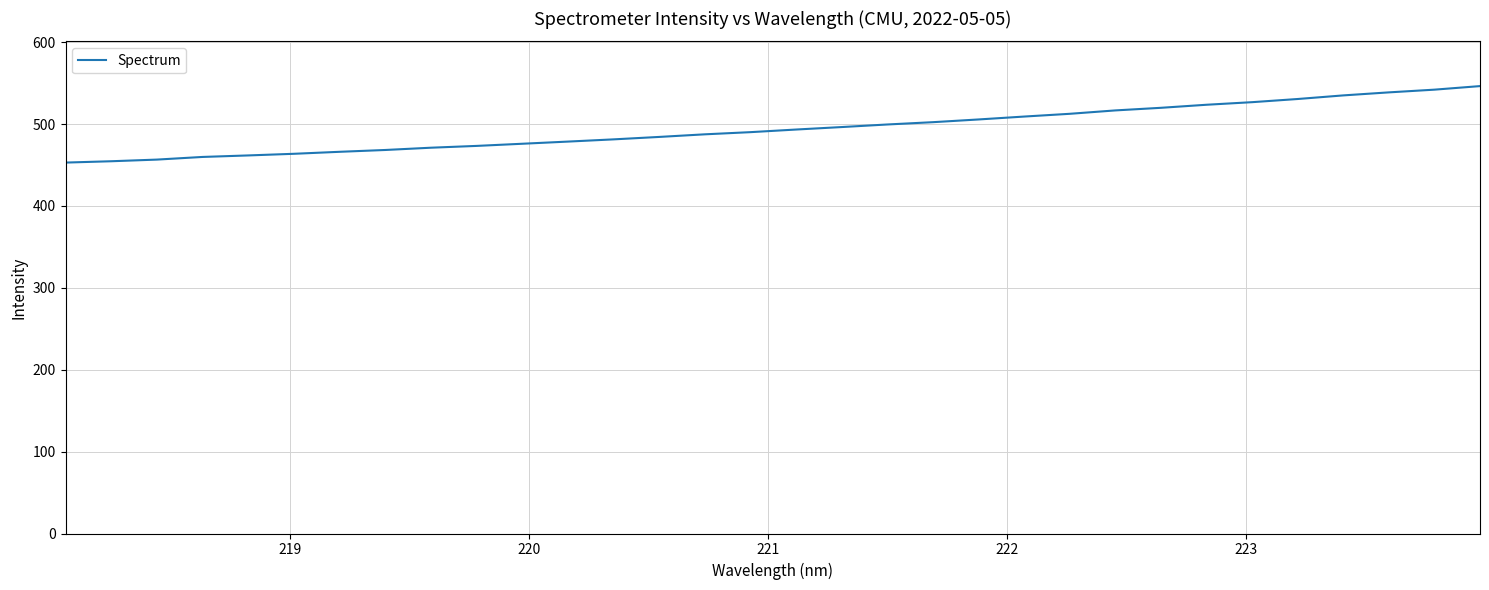

What is the difference between the maximum and minimum values?

93.4